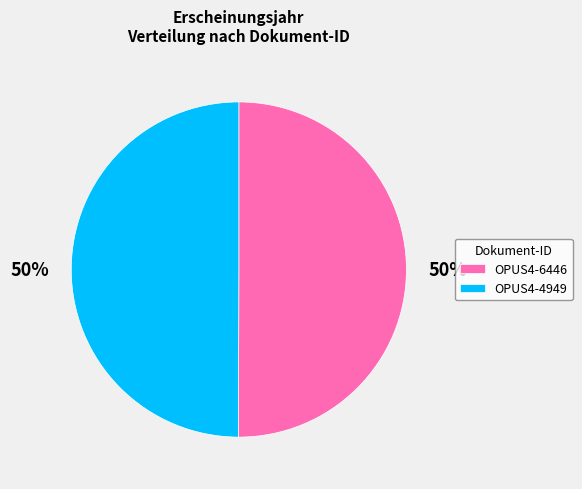

How many segments does this pie chart have?

2